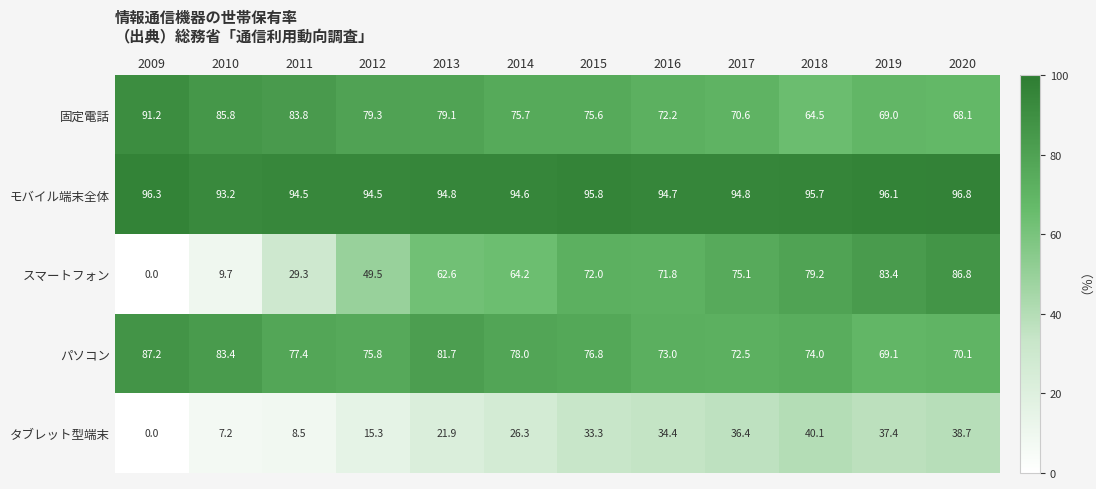

What is the spread (max minus min) of values at 2009?

96.3